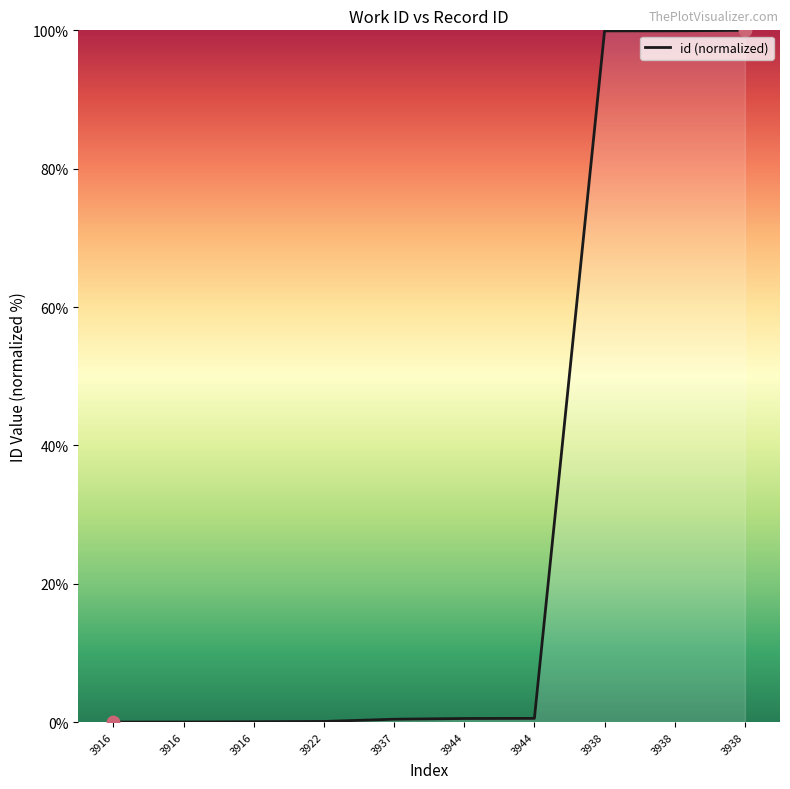

Which has a higher value, 3938 or 3916?

3938